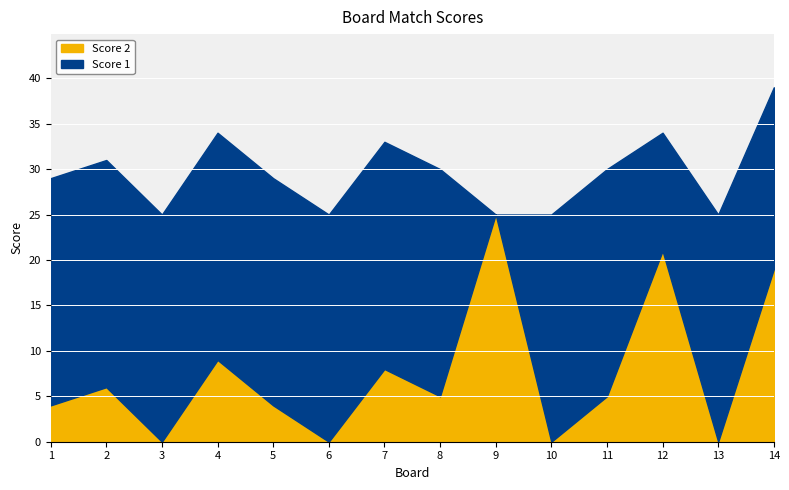

How many interior local valleys does the Score 1 series have?

2